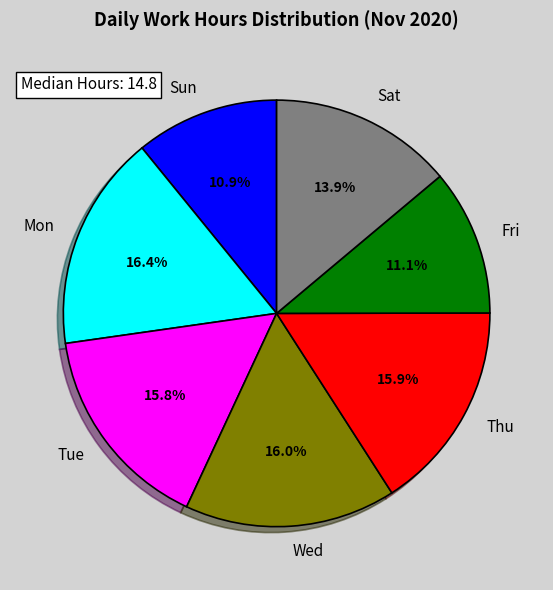

What is the total percentage of Wed and Mon?

32.4%